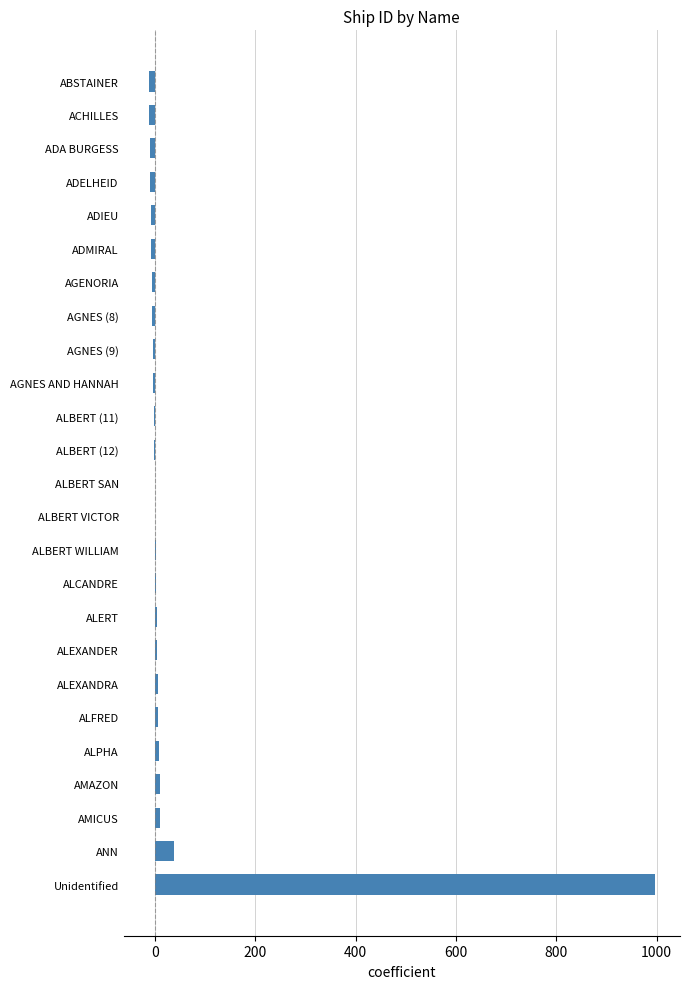

Is it true that the value at Unidentified is 1411?

False